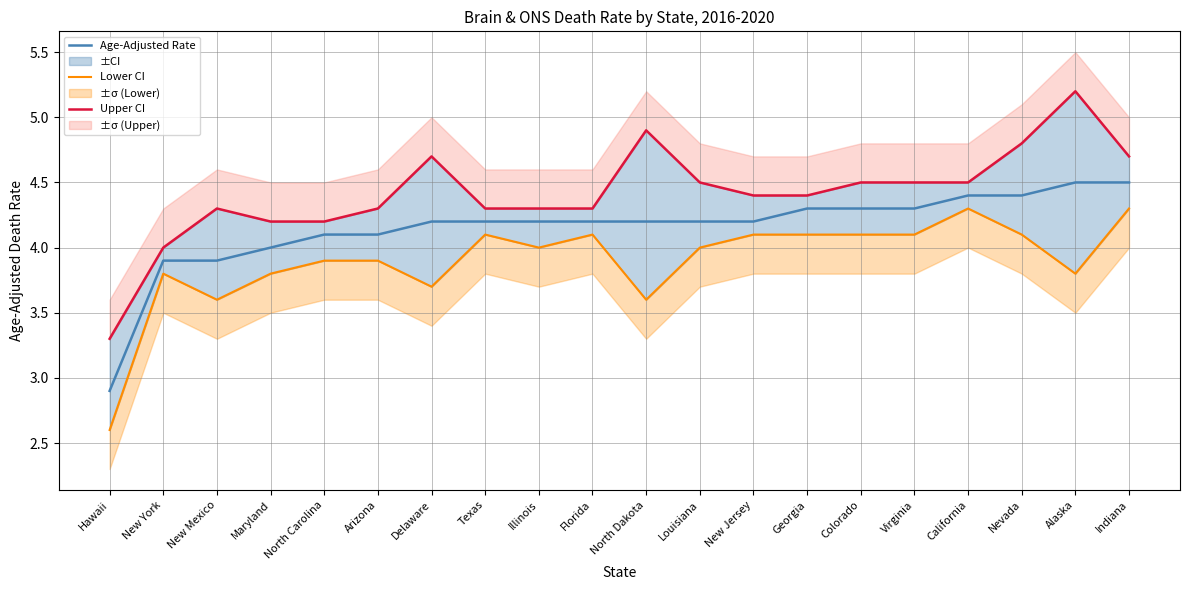

What is the total value across all series at Alaska?

13.5